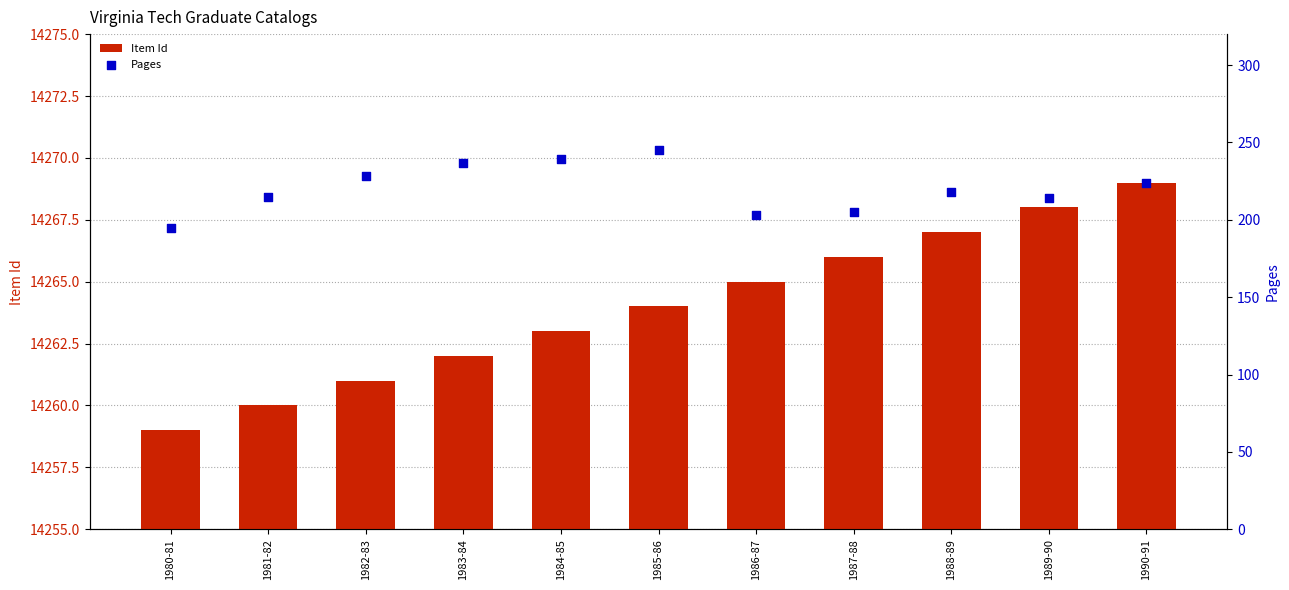

What are all the series names shown in the legend?

Item Id, Pages